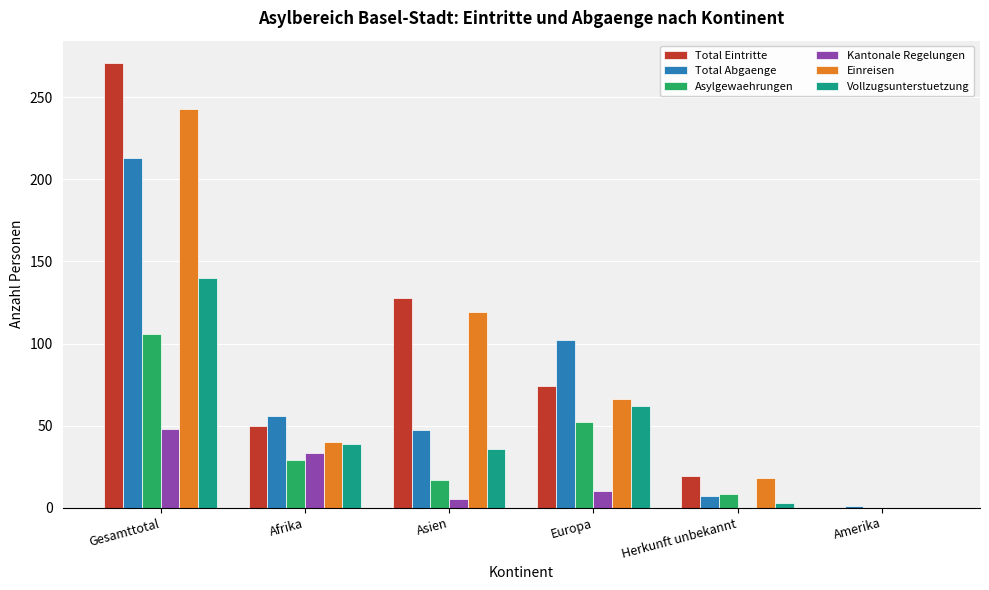

What is the maximum value for Einreisen?

243